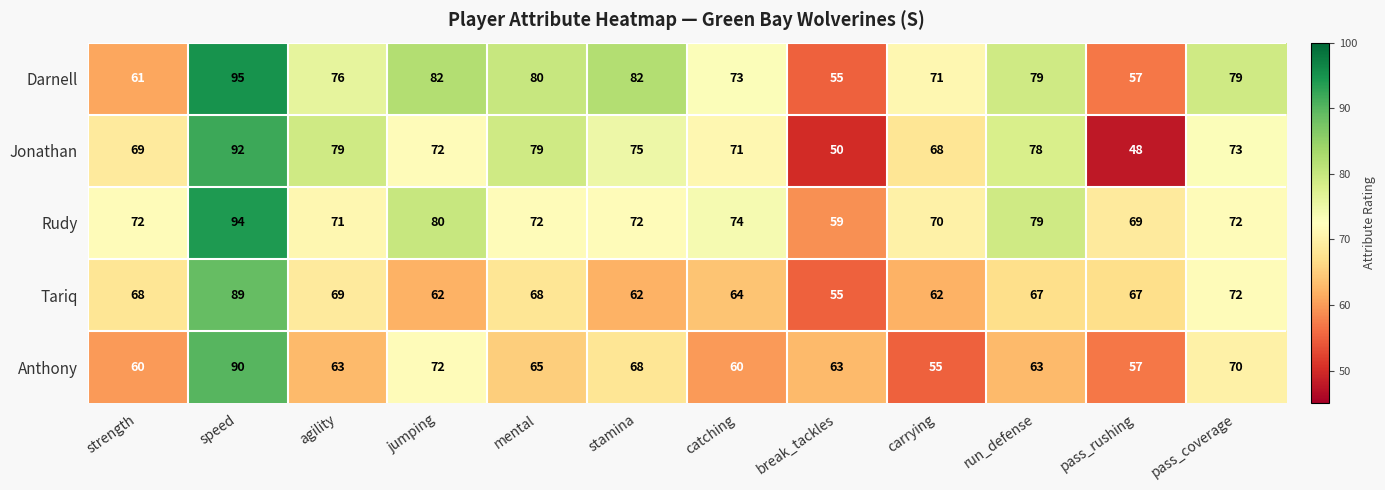

The Jonathan series shows 71 at catching. True or false?

True